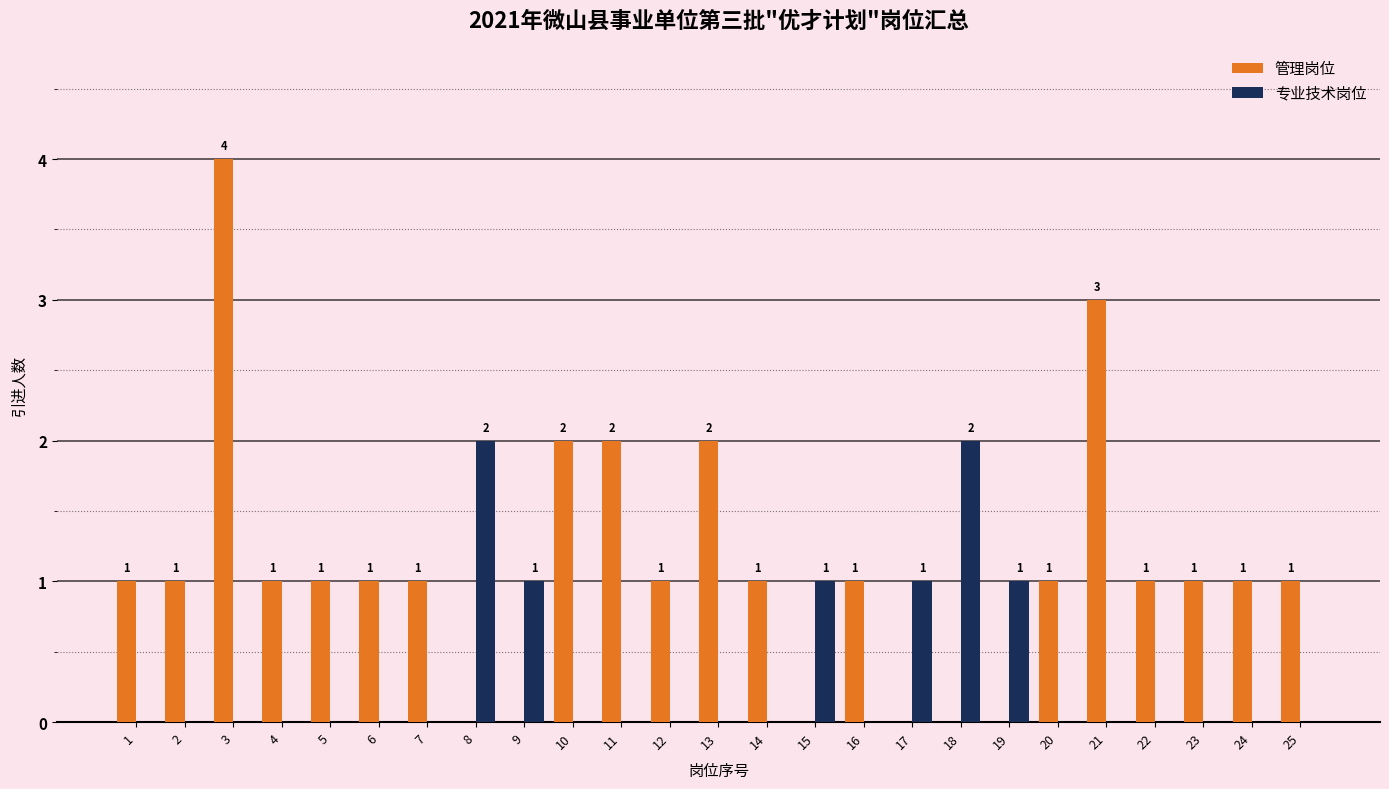

True or false: 专业技术岗位 has a value of 1 at 12.

False